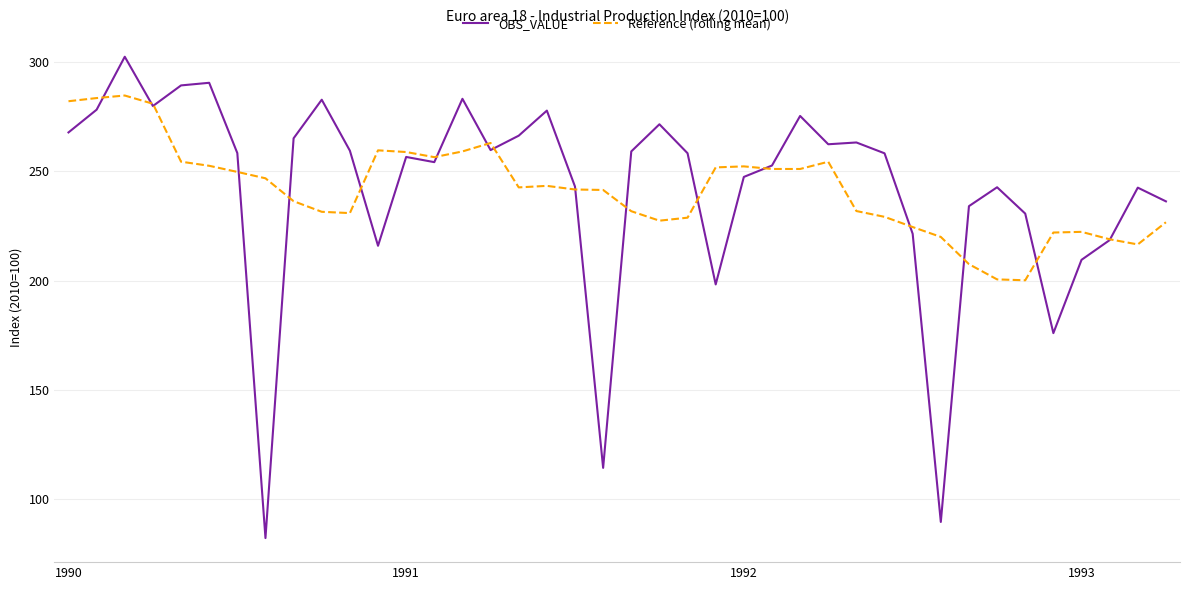

Which series has the widest spread of values?

OBS_VALUE